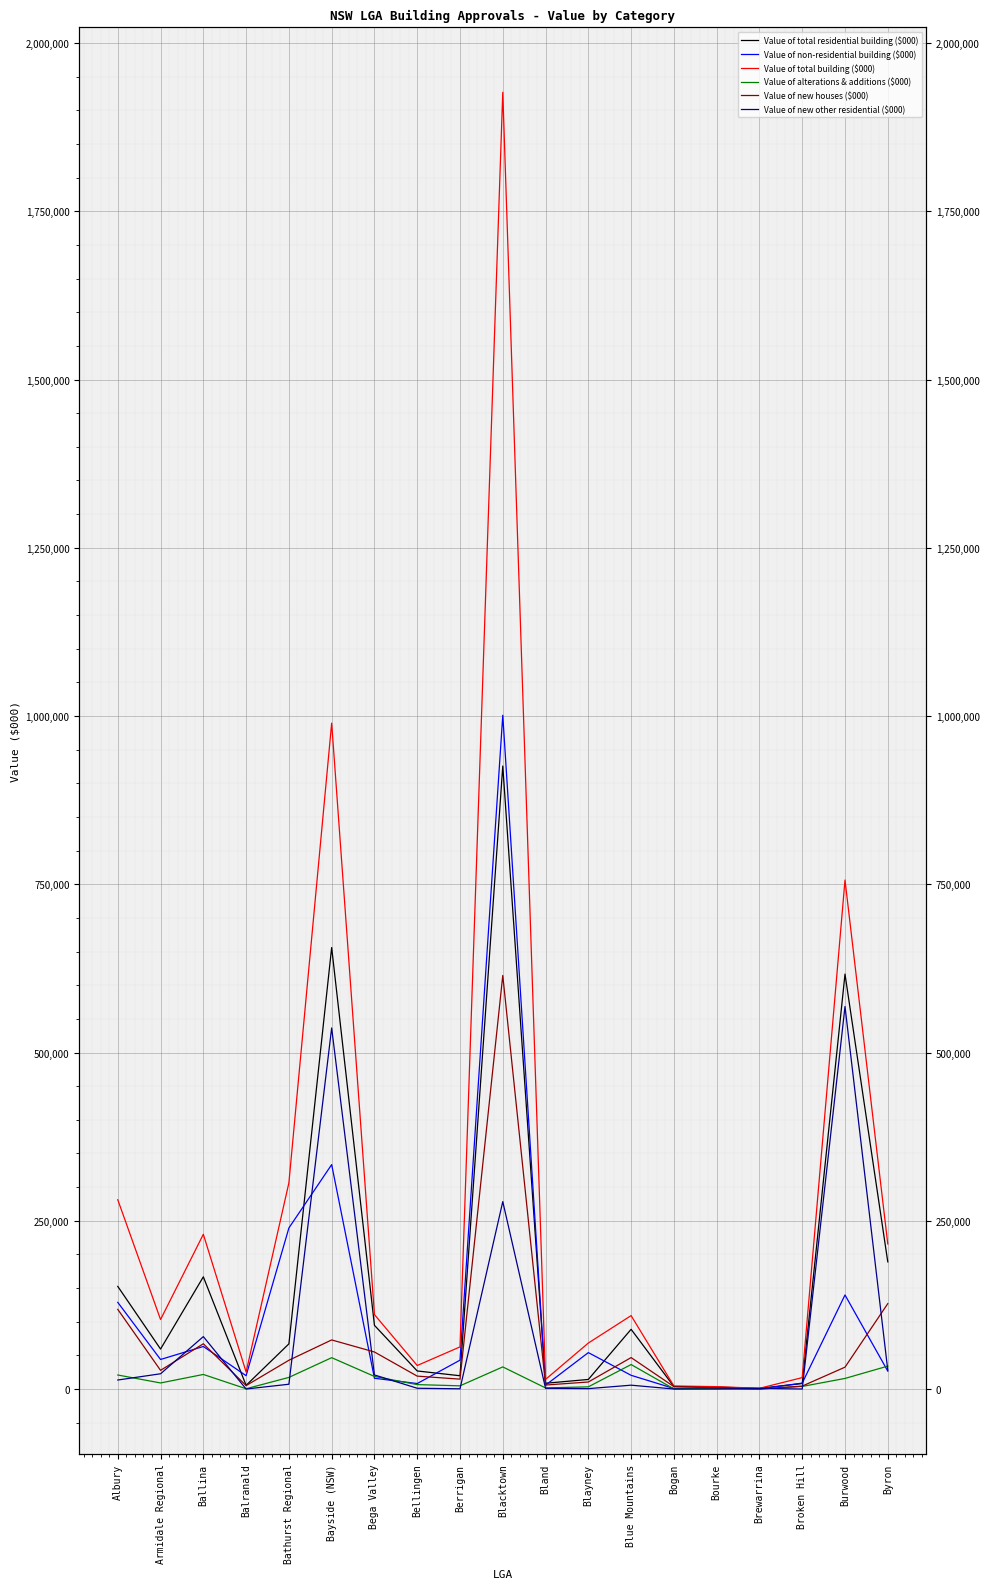

What is the difference between the highest and lowest values at Byron?

188929